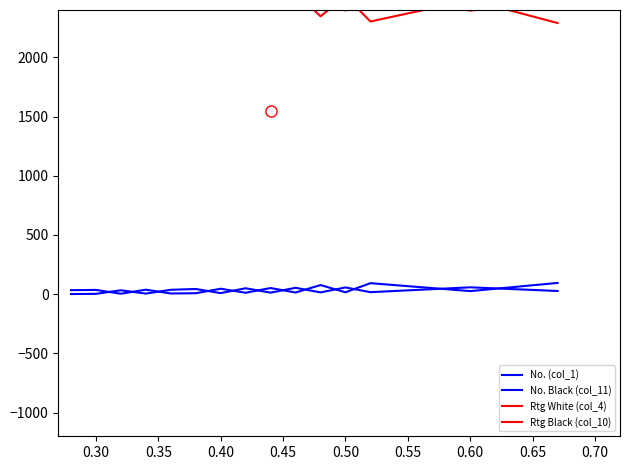

After their last crossing, which series has the higher values: Rtg White (col_4) or Rtg Black (col_10)?

Rtg White (col_4)